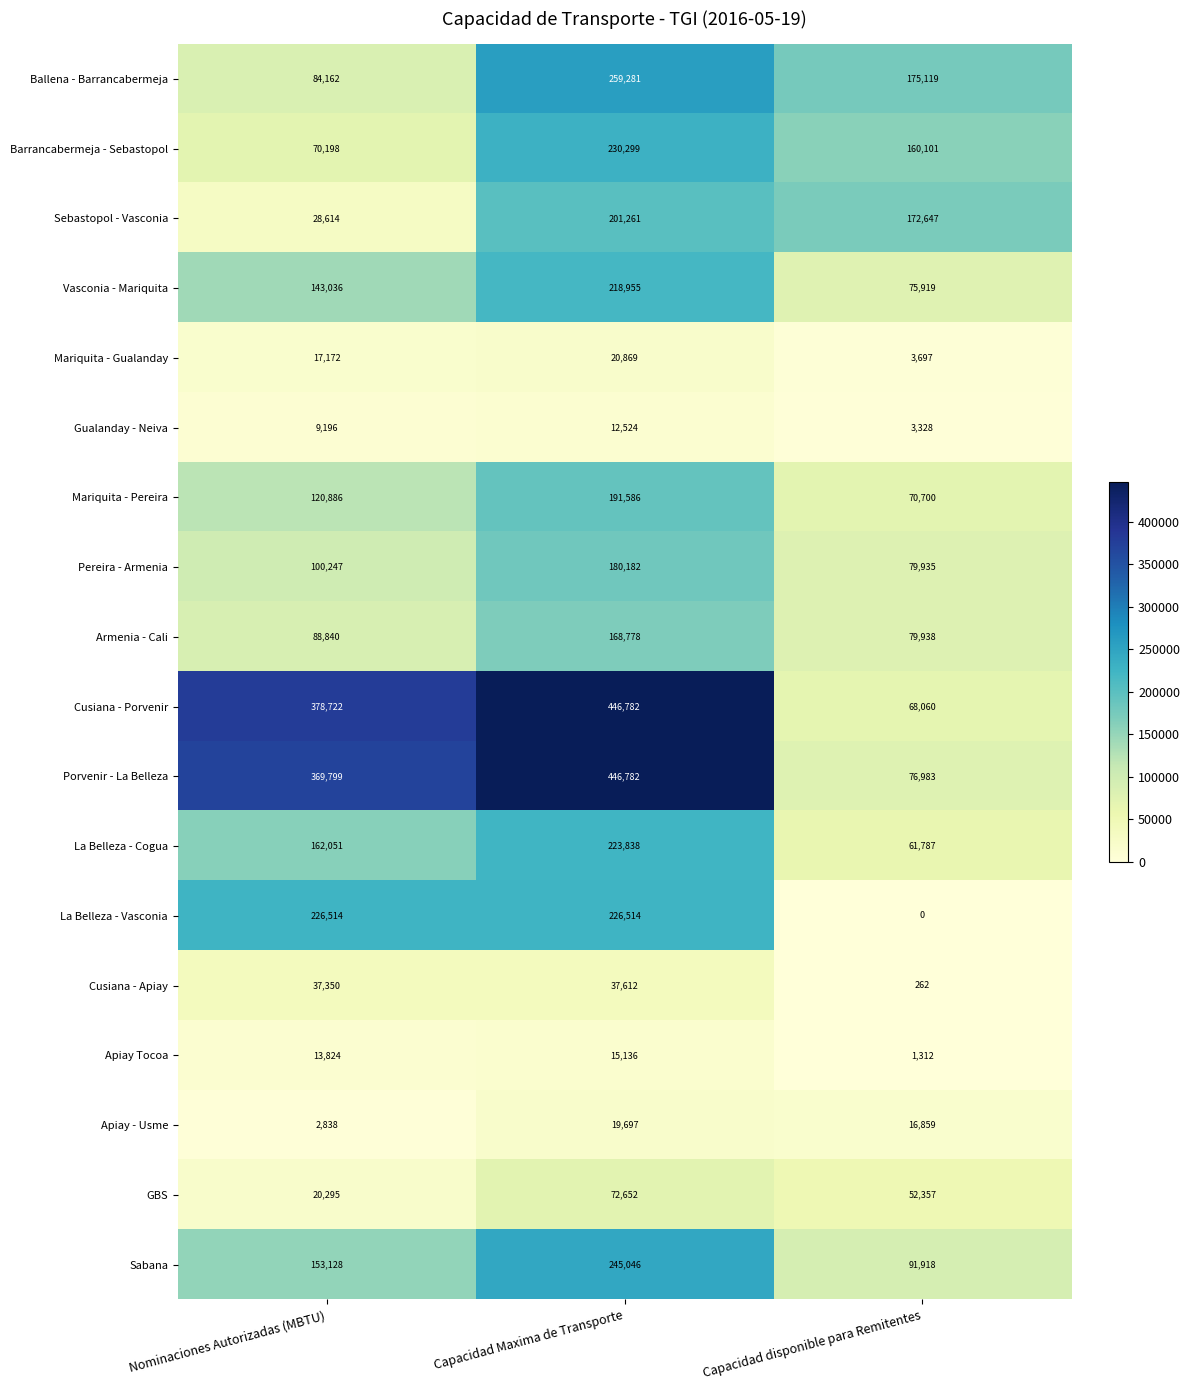

True or false: Gualanday - Neiva has a value of 3328 at Capacidad disponible para Remitentes.

True